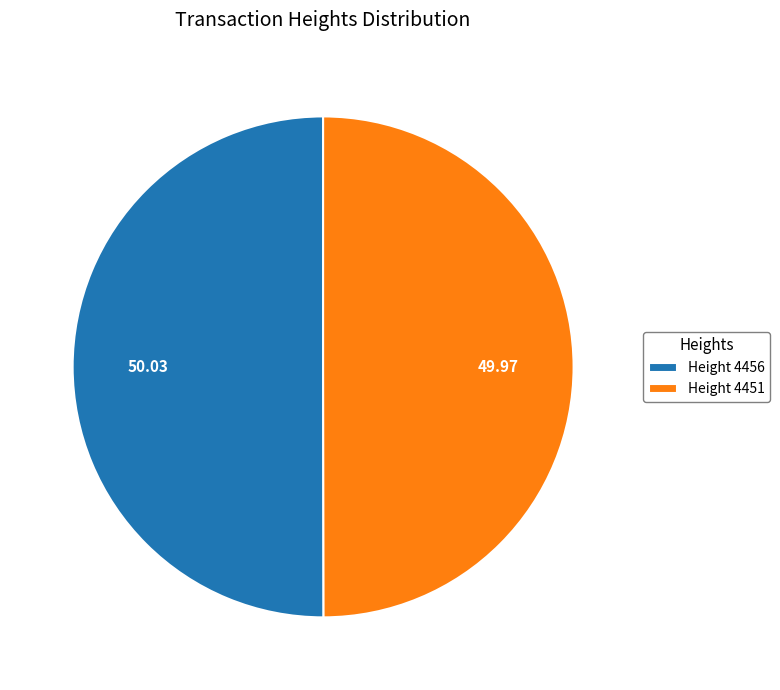

Approximately how many times larger is the value at Height 4451 compared to Height 4456?

1.0